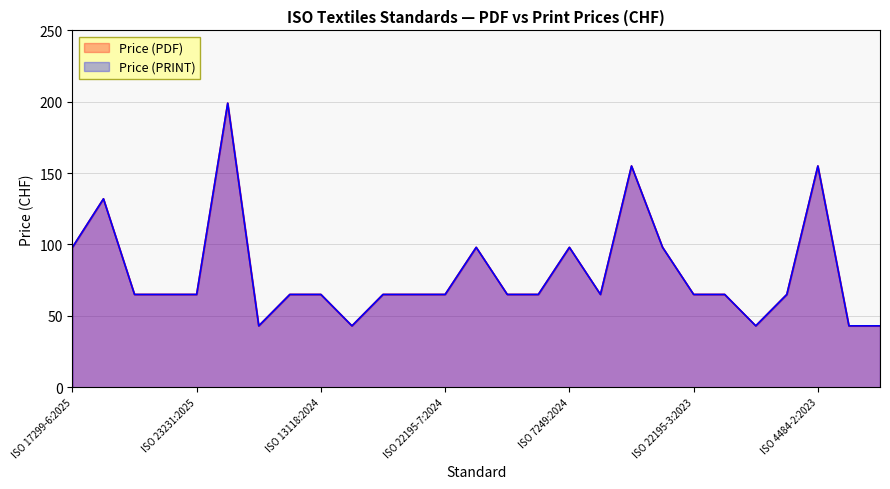

Reading left to right, what are all the values shown in this chart?

Price (PDF): 98	132	65	65	65	199	43	65	65	43	65	65	65	98	65	65	98	65	155	98	65	65	43	65	155	43	43
Price (PRINT): 98	132	65	65	65	199	43	65	65	43	65	65	65	98	65	65	98	65	155	98	65	65	43	65	155	43	43